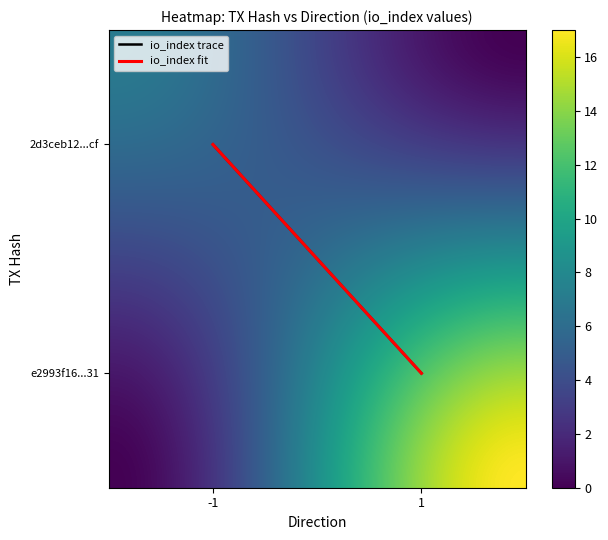

How many e2993f162f2dc4aac5eed1d3ca784451c5ba431 values are between 1 and 17?

2